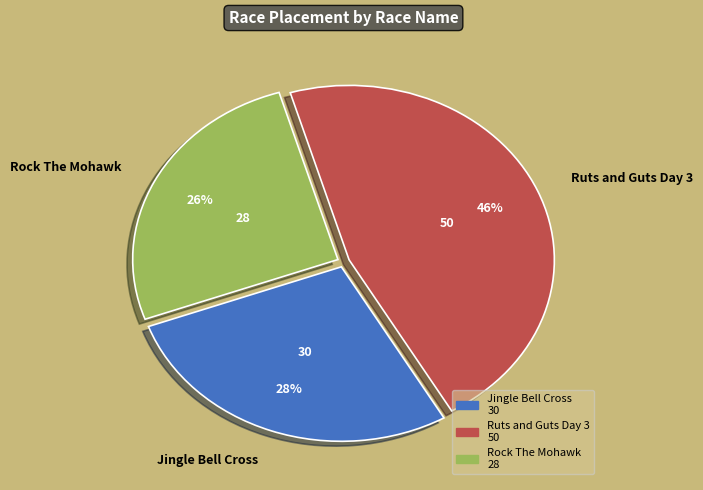

To the nearest percent, what percentage of the pie is Rock The Mohawk?

26%